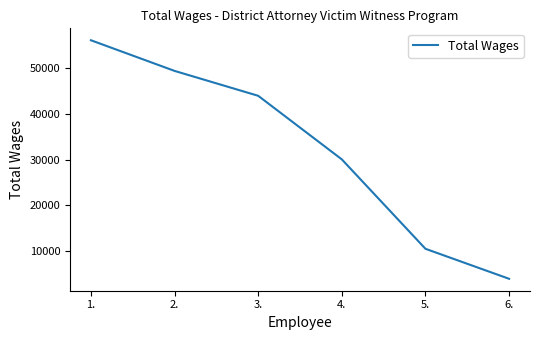

List the labels in order of value, largest first.

1., 2., 3., 4., 5., 6.